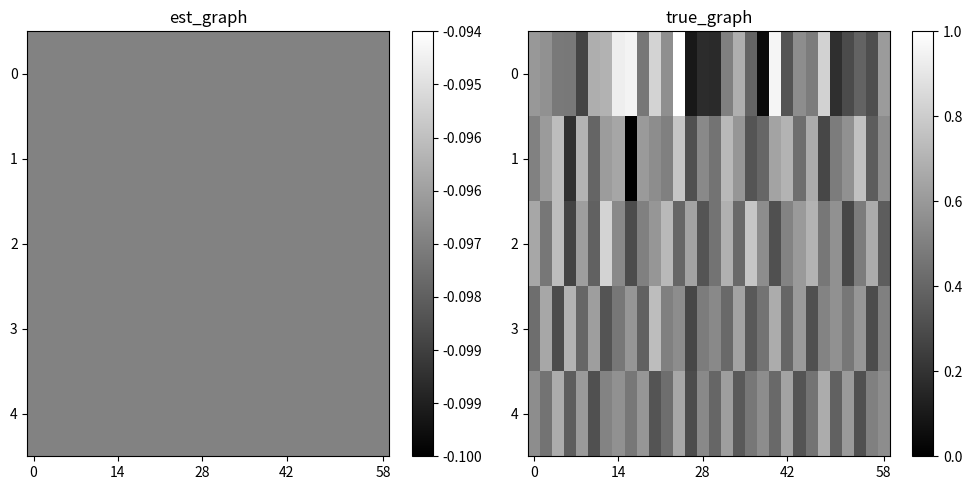

True or false: 2 has a value of 0.7 at 0.

True